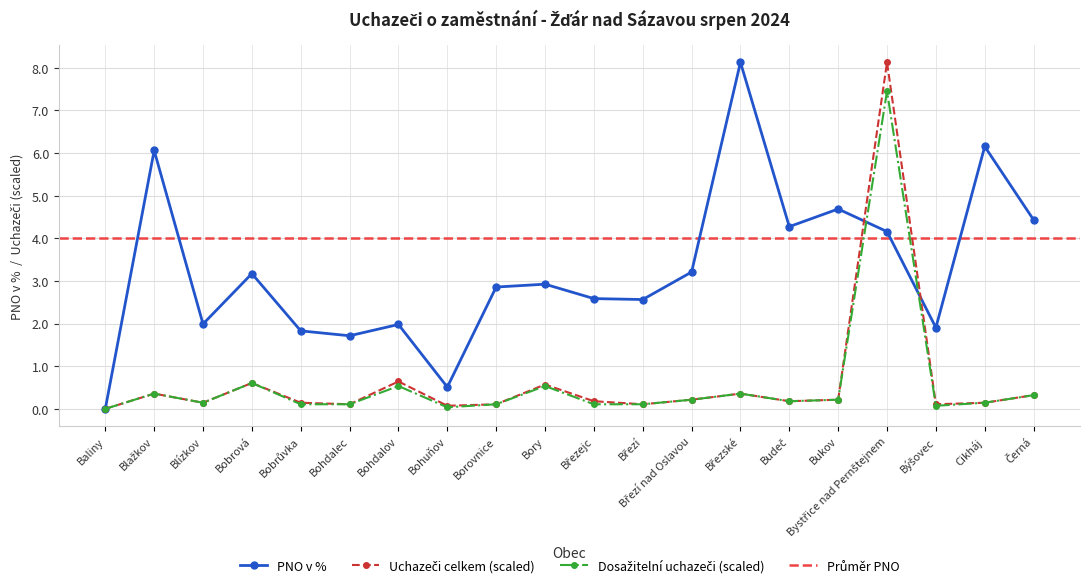

True or false: PNO v % has more than 1 interior local peaks.

True